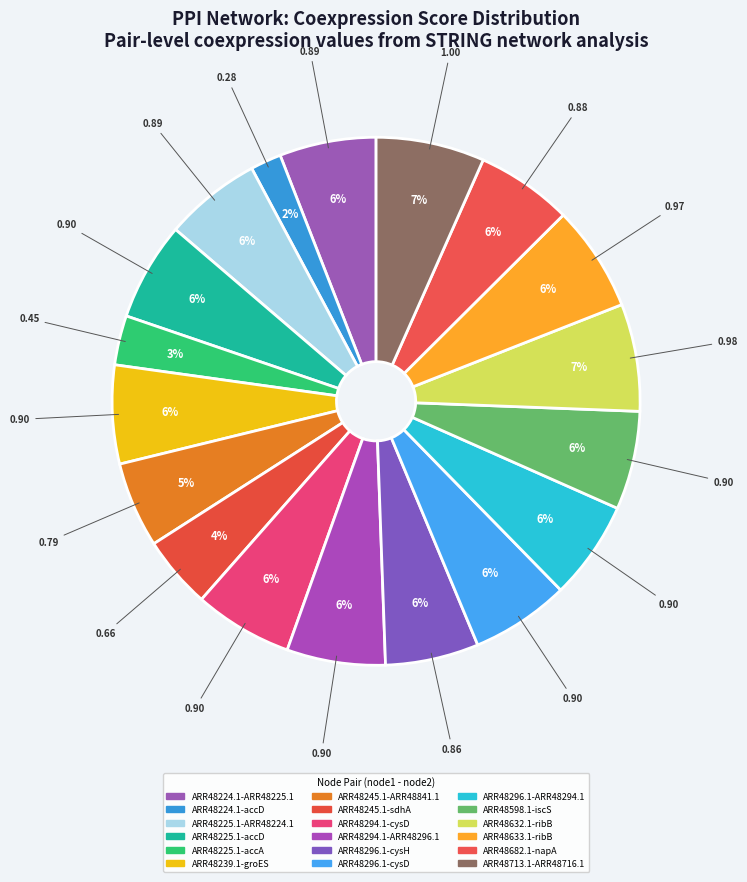

How many slices are in this pie chart?

18